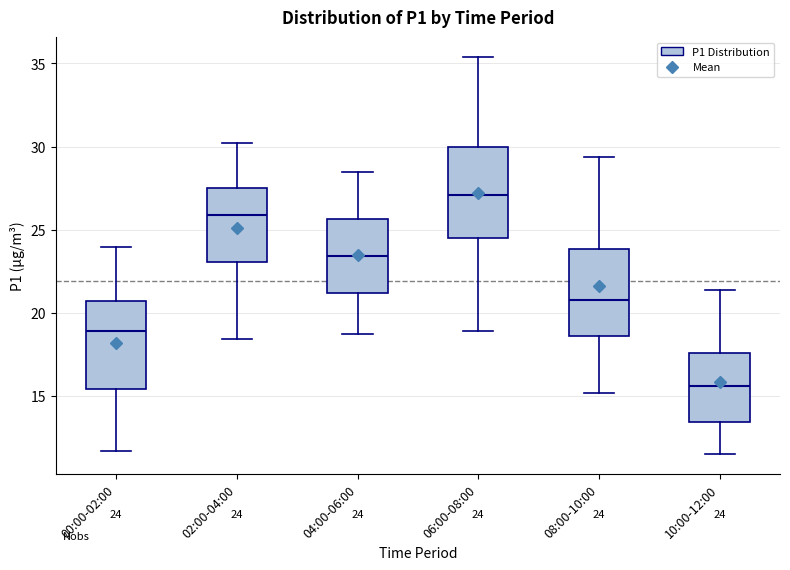

Which box's median line is the lowest?

10:00-12:00